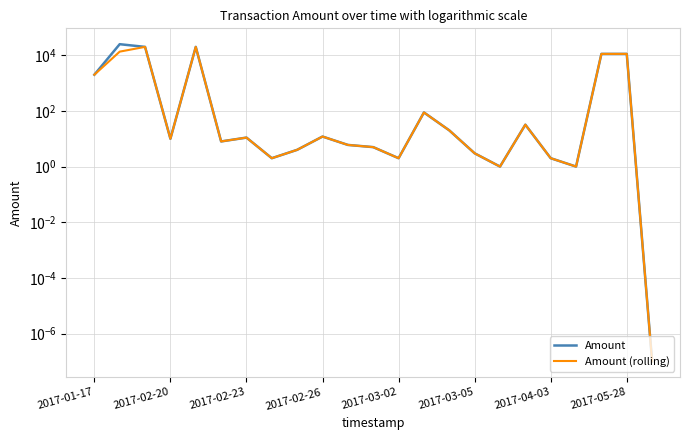

Is it true that Amount (rolling) equals 2.0 at 2017-03-02?

True